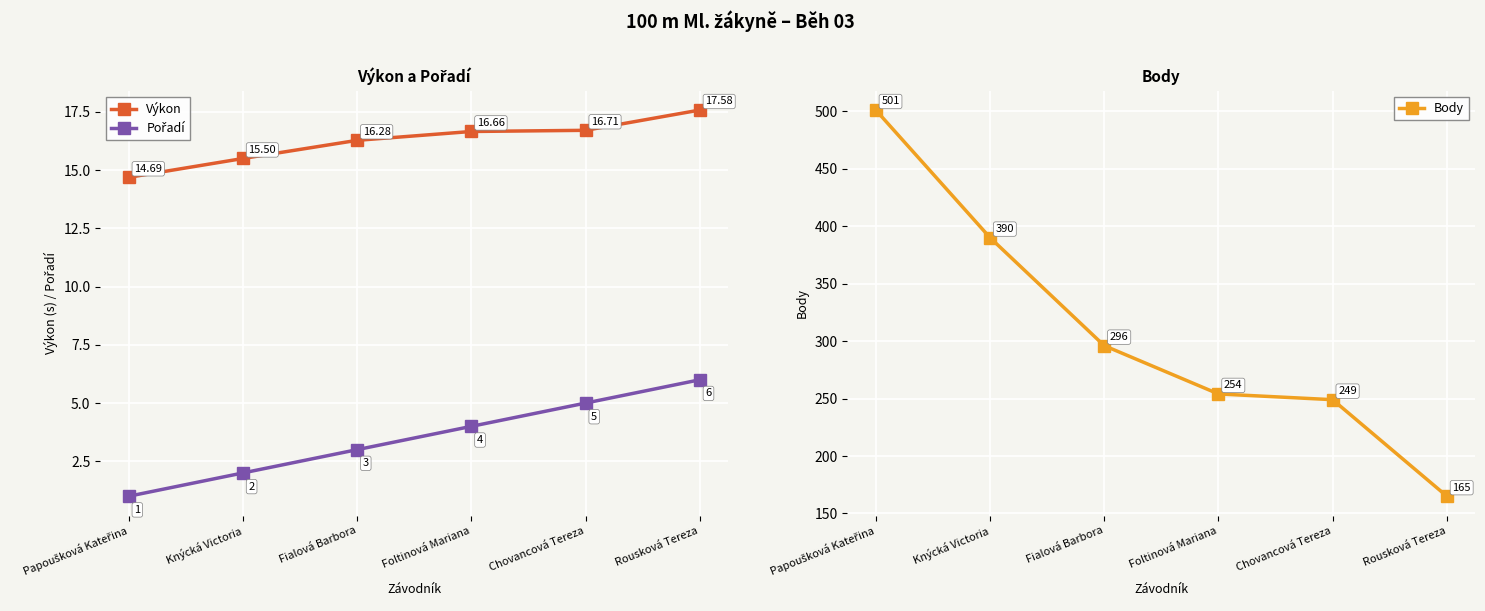

Where does the Body series first go above 296?

Papoušková Kateřina